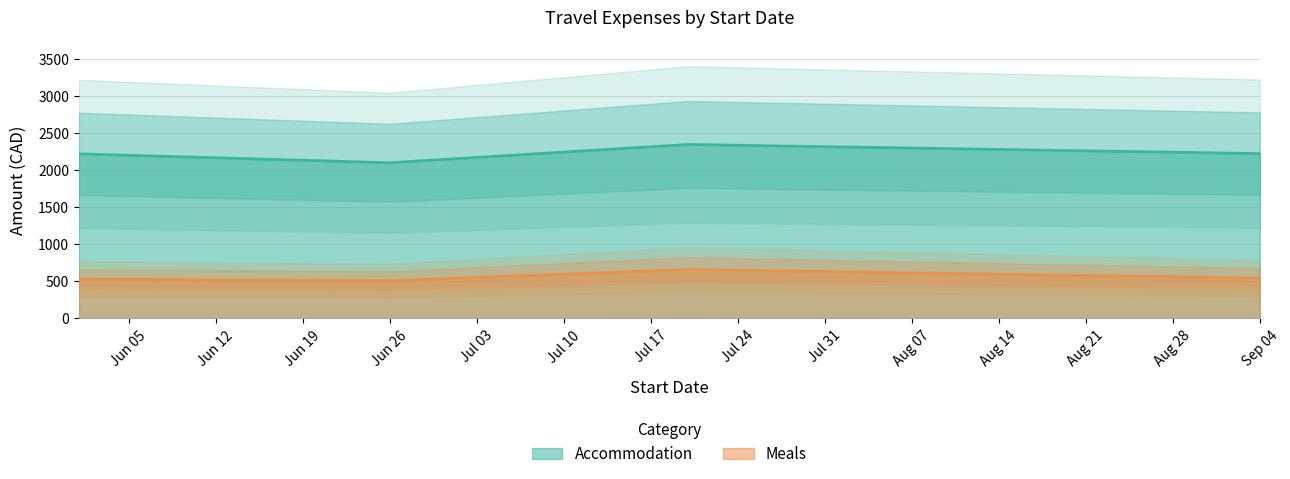

Which category has the lowest value in the Accommodation series?

Jun 26